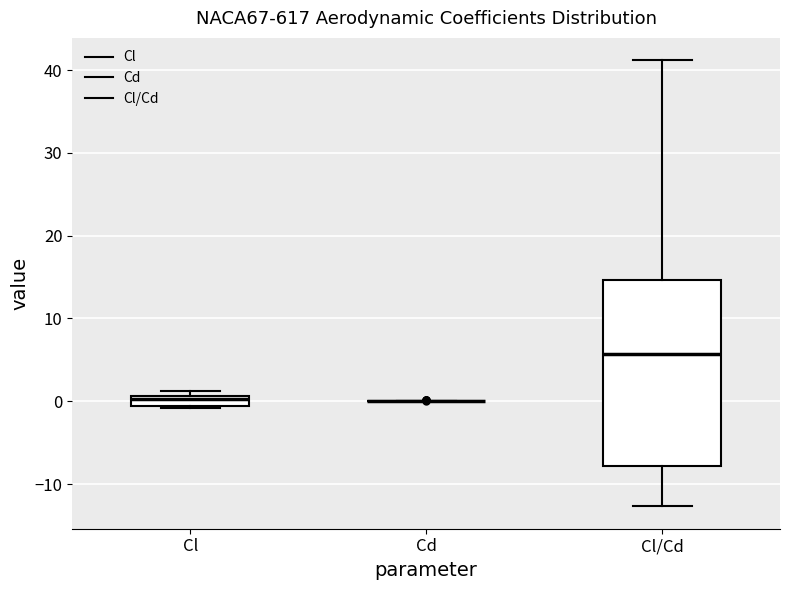

Where does the median line of the box for Cl sit on the y-axis? The values are not printed on the chart, so give them approximately, as read against the axis.

0